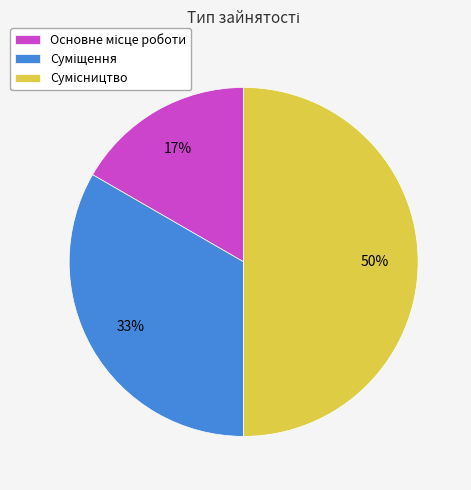

To the nearest percent, what is the average slice percentage?

33%